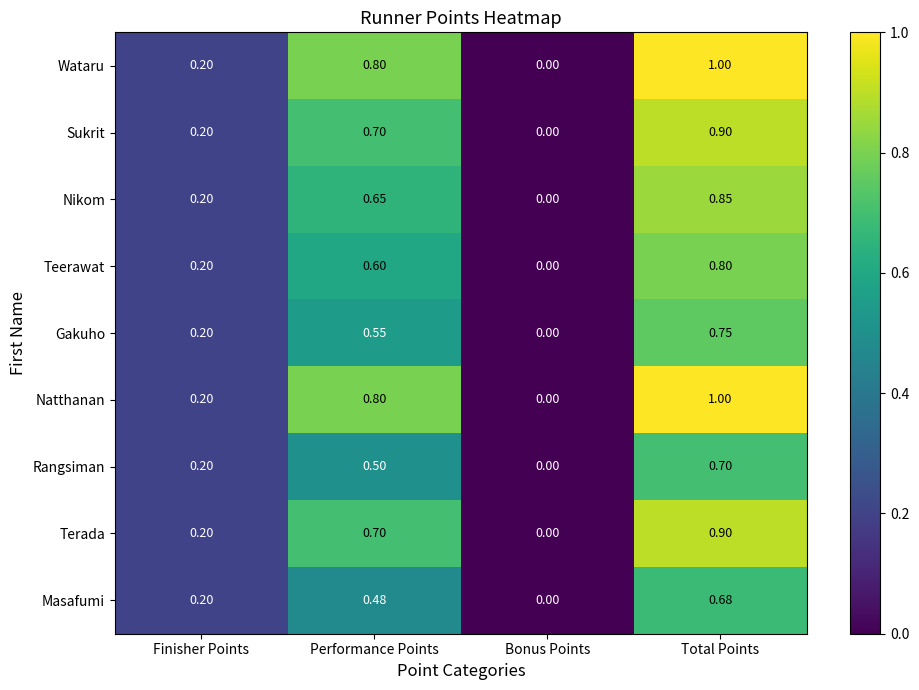

Rank the categories by Teerawat value from highest to lowest.

Total Points, Performance Points, Finisher Points, Bonus Points